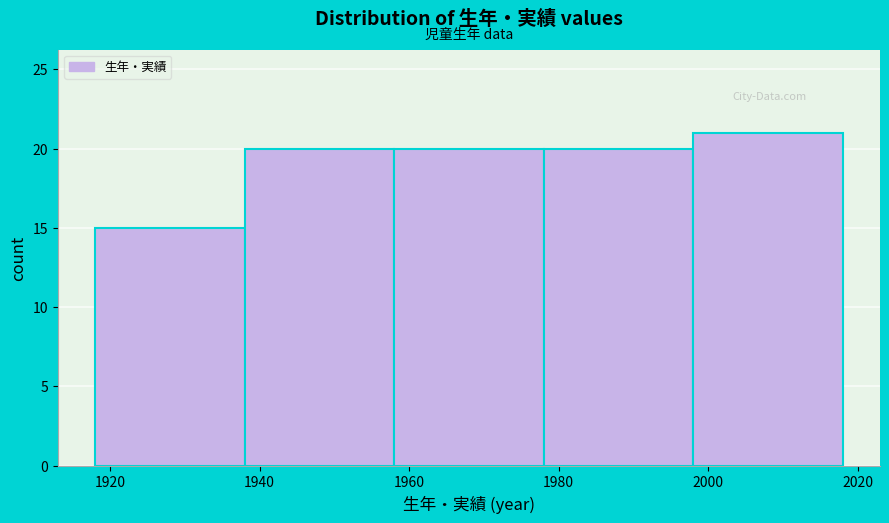

Reading left to right, list every bar in this chart as the range it spans on the x-axis followed by its height. The values are not printed on the chart, so give them approximately, as read against the axis.

1918 to 1938: 15
1938 to 1958: 20
1958 to 1978: 20
1978 to 1998: 20
1998 to 2018: 21